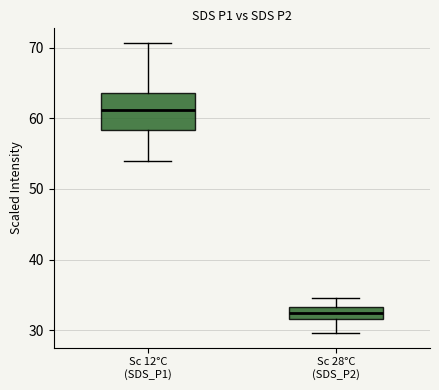

Which box's median line is the highest?

Sc 12°C (SDS_P1)